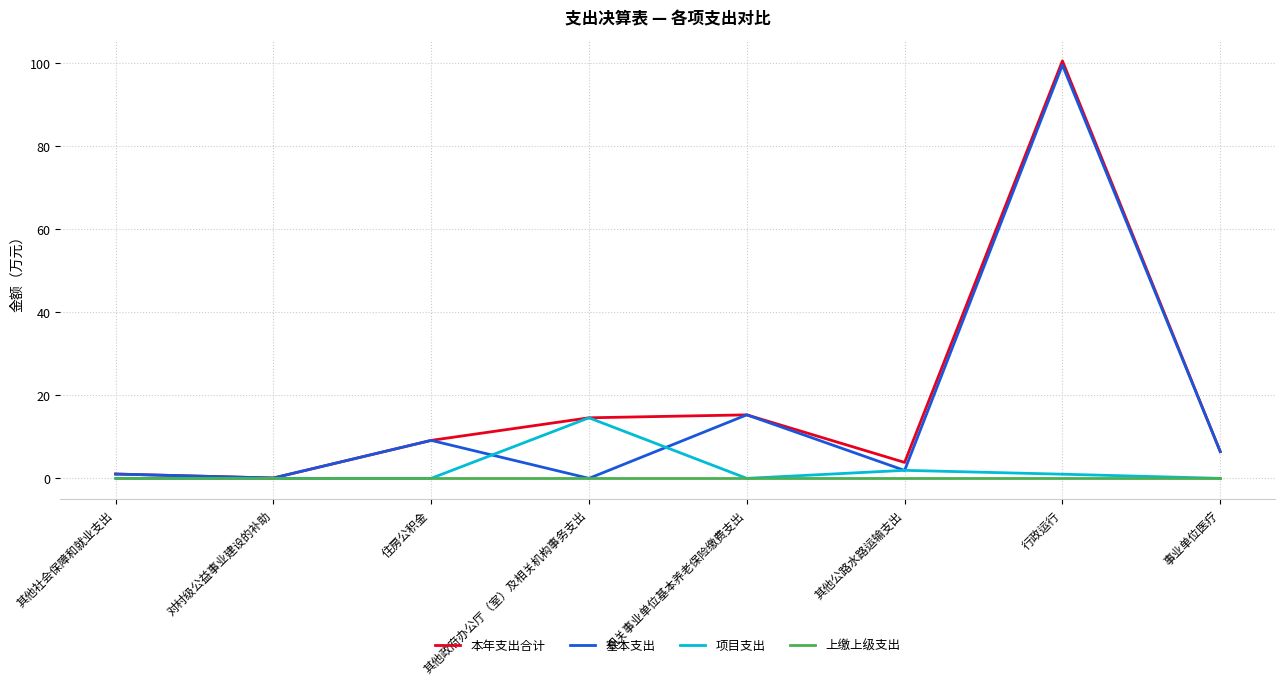

How many series are shown in this chart?

4